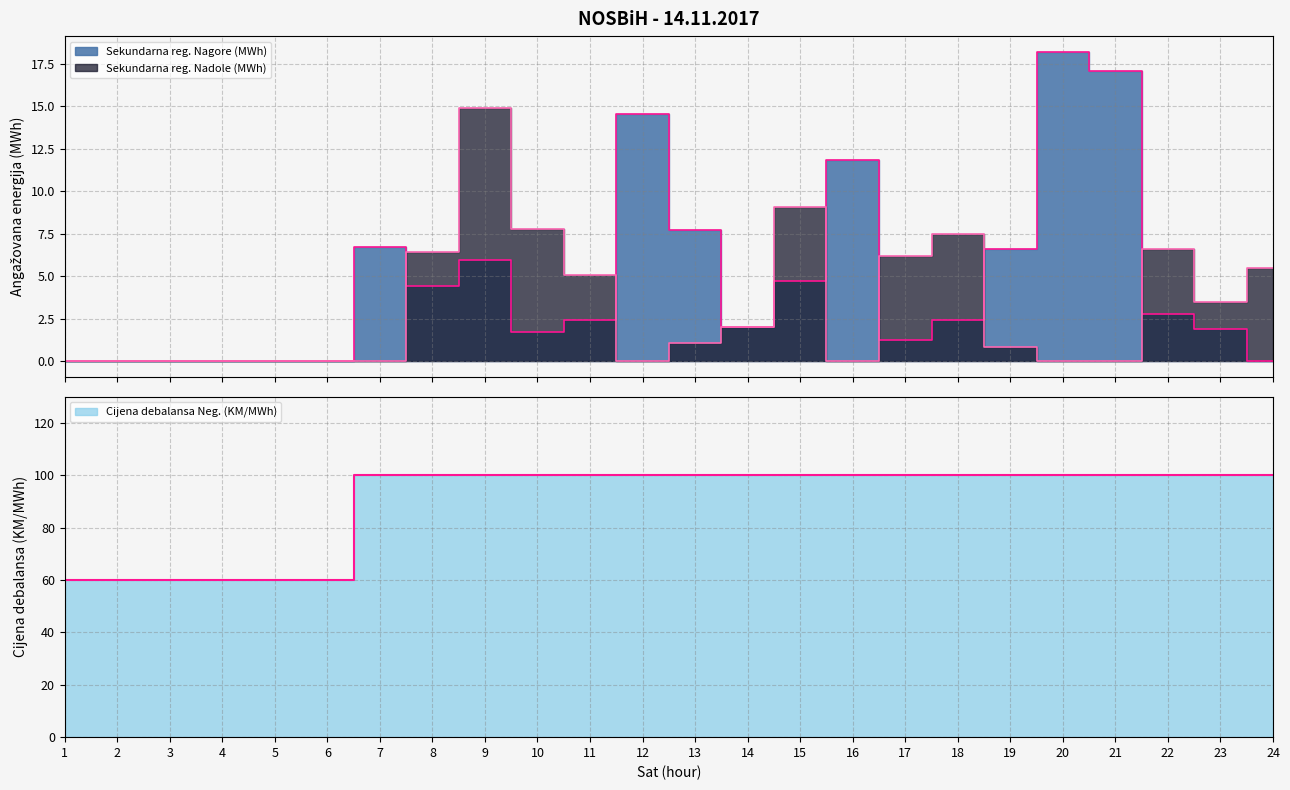

Which series has the widest spread of values?

Cijena debalansa Neg. (KM/MWh)